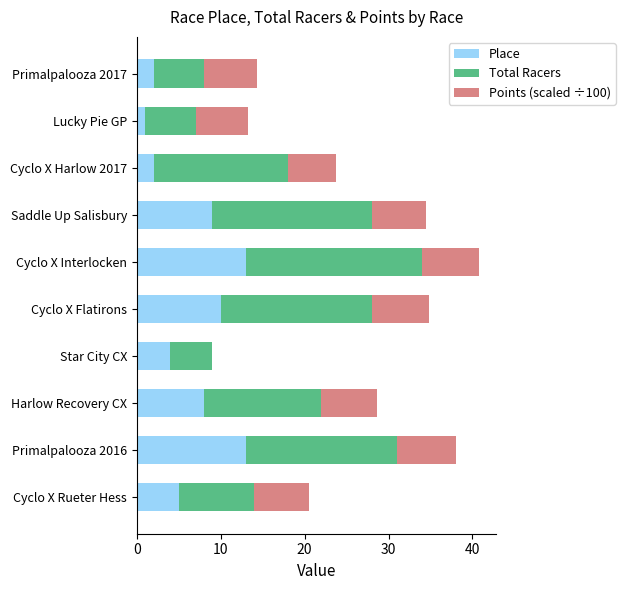

What is the sum of all Place values?

67.0